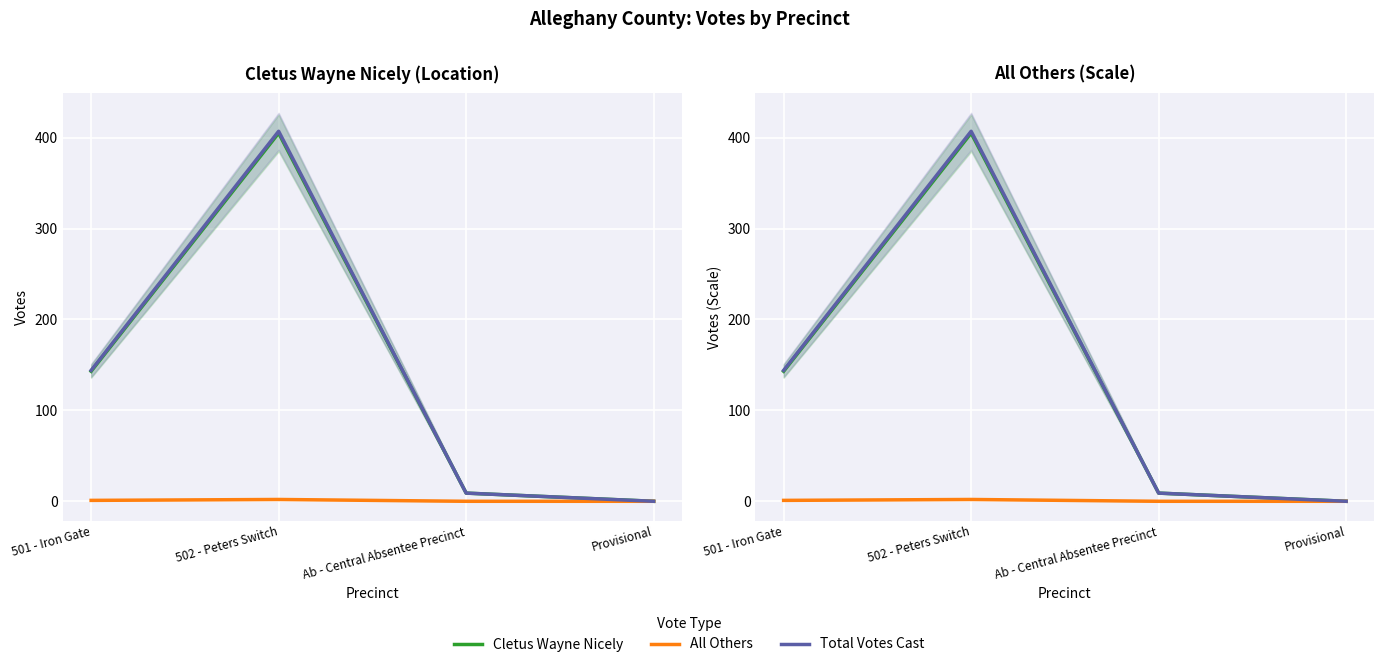

In Total Votes Cast, how many points are higher than both neighbors (excluding endpoints)?

1